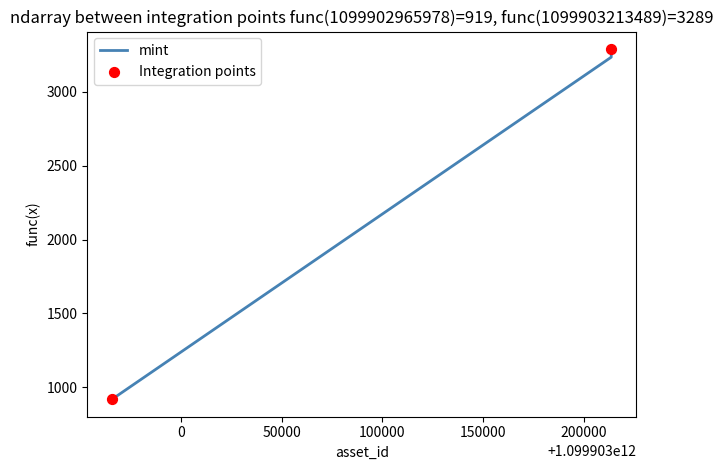

What is the sum of all values?

7442